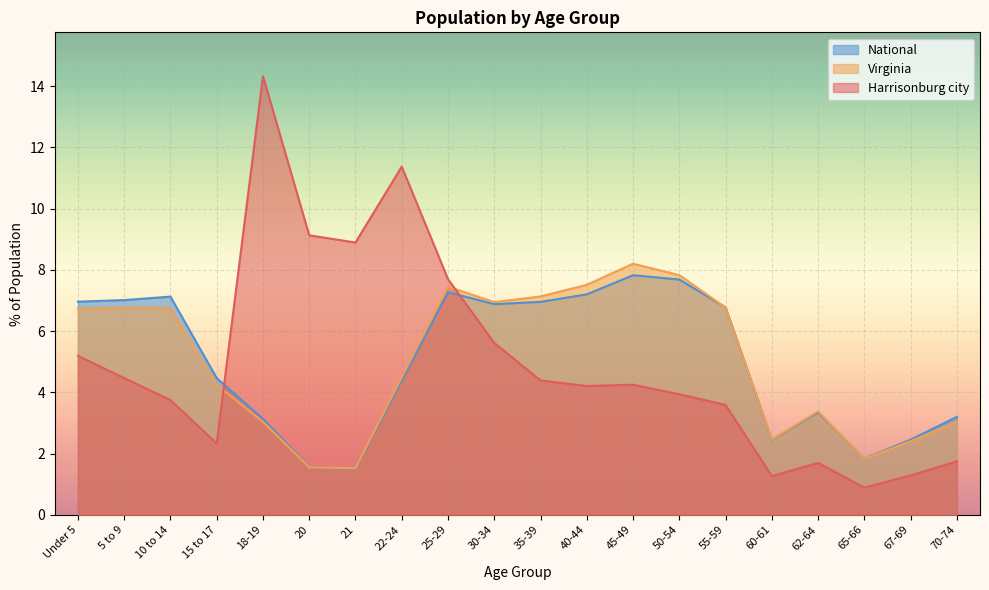

Between 70-74 and 15 to 17, which is larger?

15 to 17